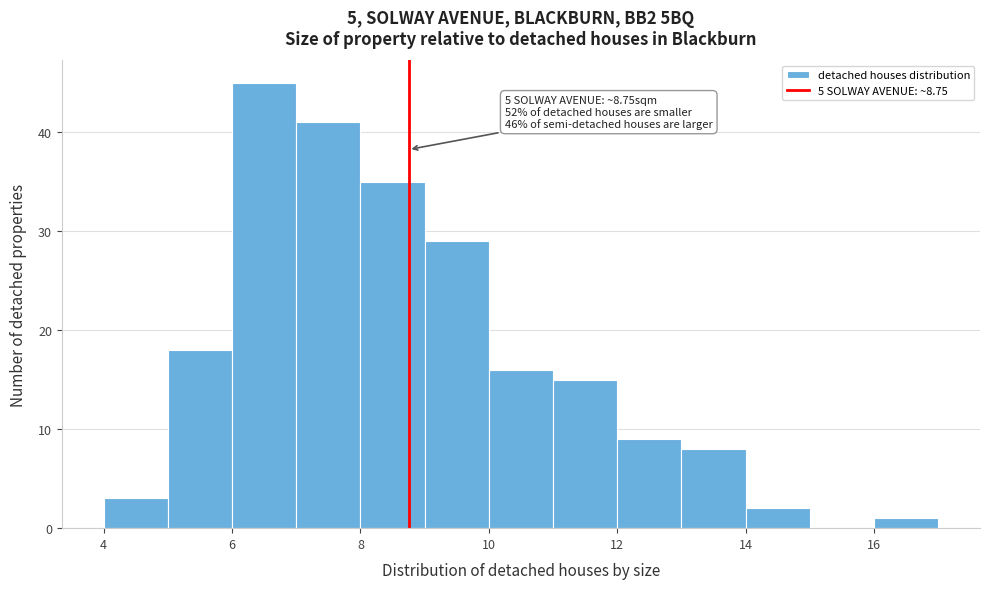

Which range on the x-axis has the tallest bar?

6 to 7